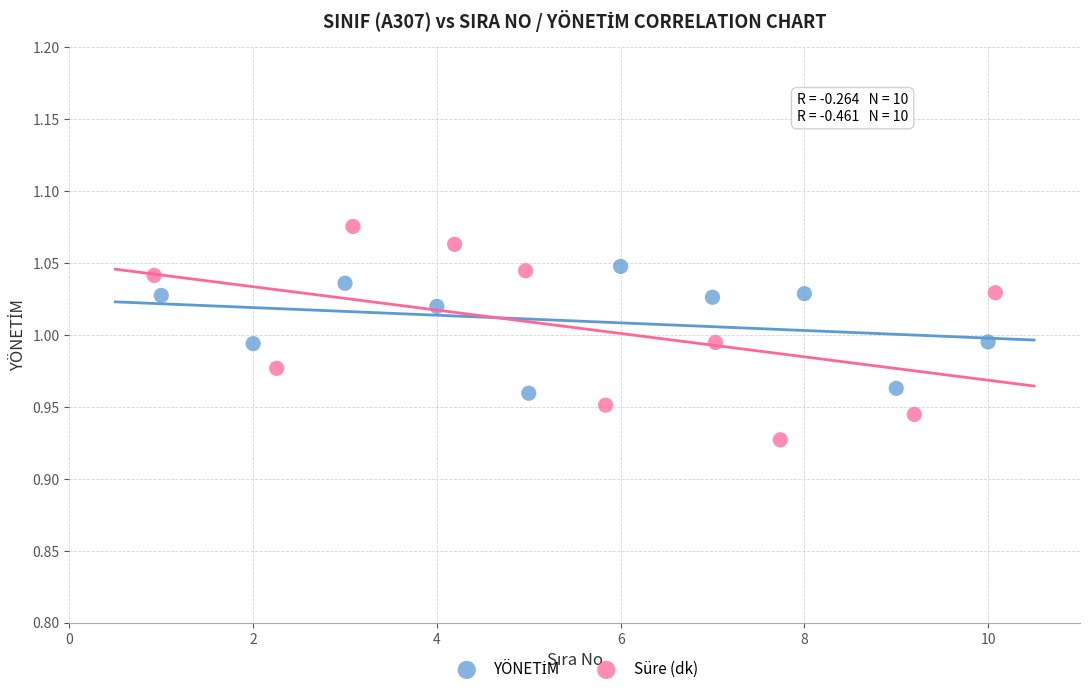

Which series contains the highest Y value?

Süre (dk)